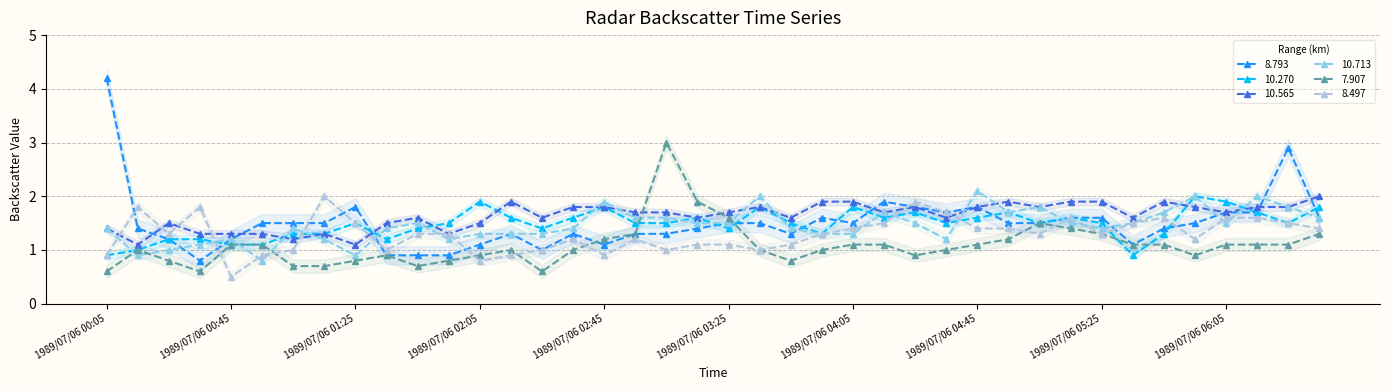

Between 1989/07/06 03:55 and 1989/07/06 05:55, which is larger?

1989/07/06 03:55